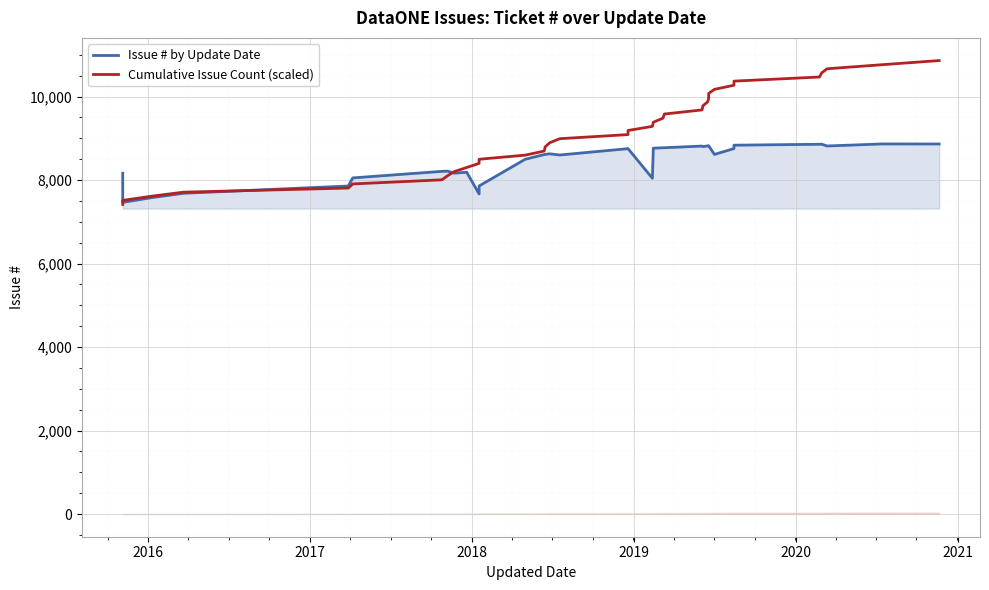

Reading left to right, list all the values displayed in this chart.

Issue # by Update Date: 8165.0	7466.0	7578.0	7684.0	7858.0	8052.0	8209.0	8215.0	8165.0	8189.0	7668.0	7859.0	8499.0	8612.0	8616.0	8629.0	8601.0	8753.0	8754.0	8043.0	8765.0	8774.0	8775.0	8815.0	8802.0	8820.0	8821.0	8822.0	8615.0	8755.0	8836.0	8858.0	8860.0	8817.0	8866.0	8865.0
Cumulative Issue Count (scaled): 7415.2	7513.7	7612.2	7710.7	7809.2	7907.7	8006.3	8104.8	8203.3	8301.8	8400.3	8498.8	8597.3	8695.8	8794.3	8892.9	8991.4	9089.9	9188.4	9286.9	9385.4	9483.9	9582.4	9680.9	9779.5	9878.0	9976.5	10075.0	10173.5	10272.0	10370.5	10469.0	10567.5	10666.1	10764.6	10863.1